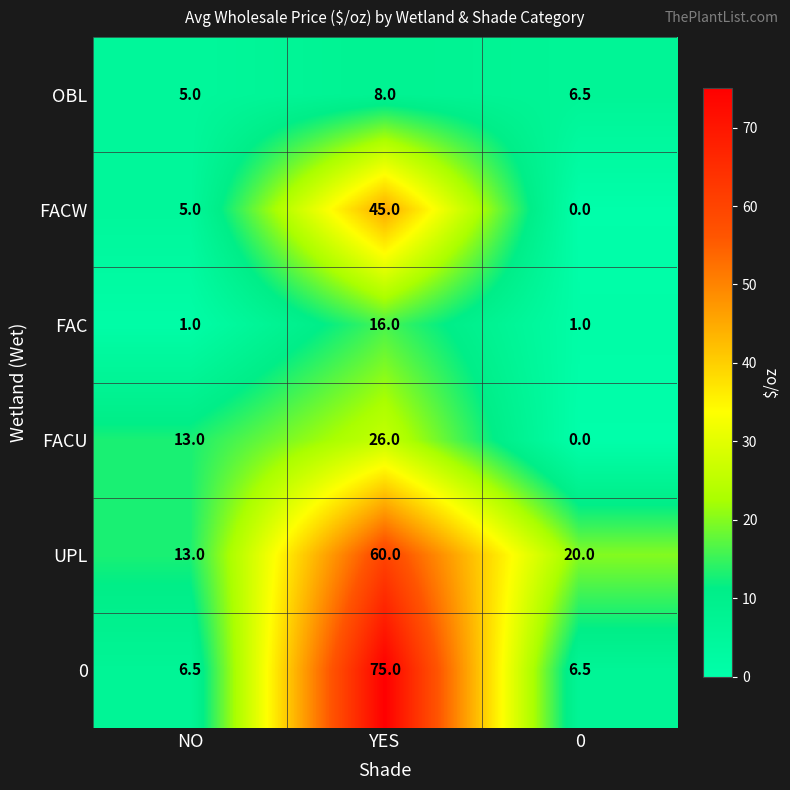

Is it true that UPL equals 20.0 at 0?

True